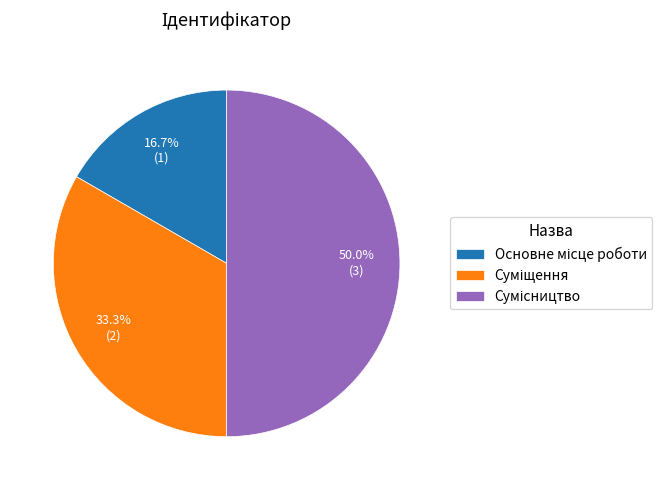

How many segments does this pie chart have?

3